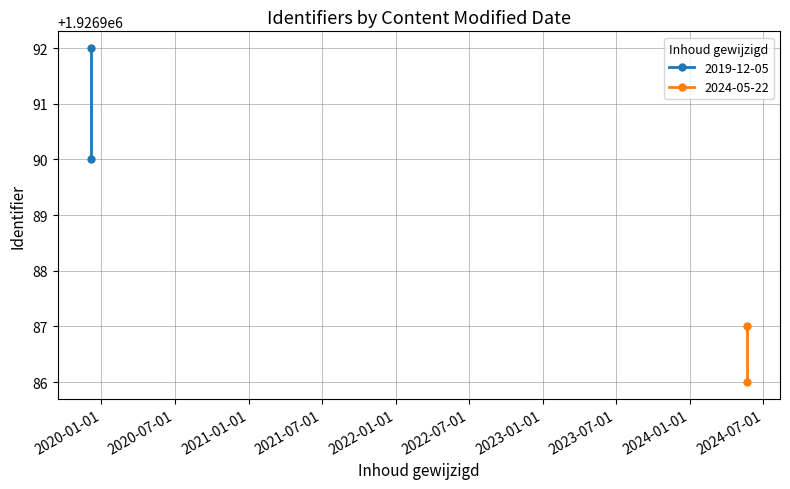

How many values are below 1926990?

2